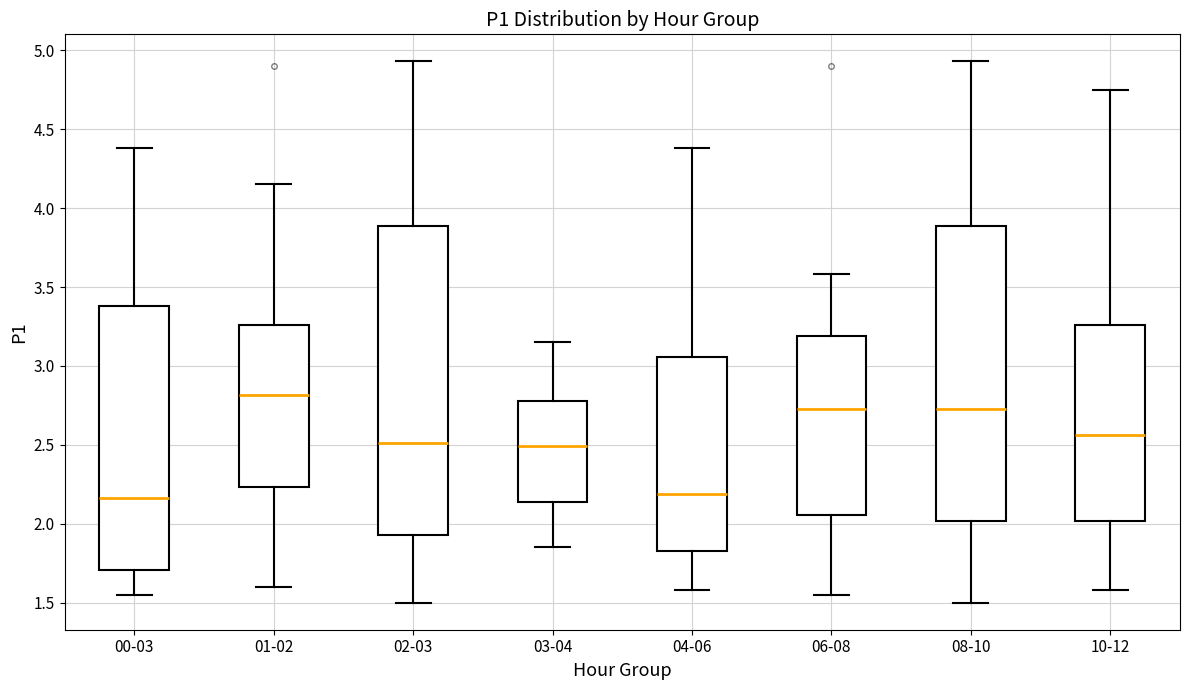

Which box is the tallest, from its lower edge to its upper edge?

02-03